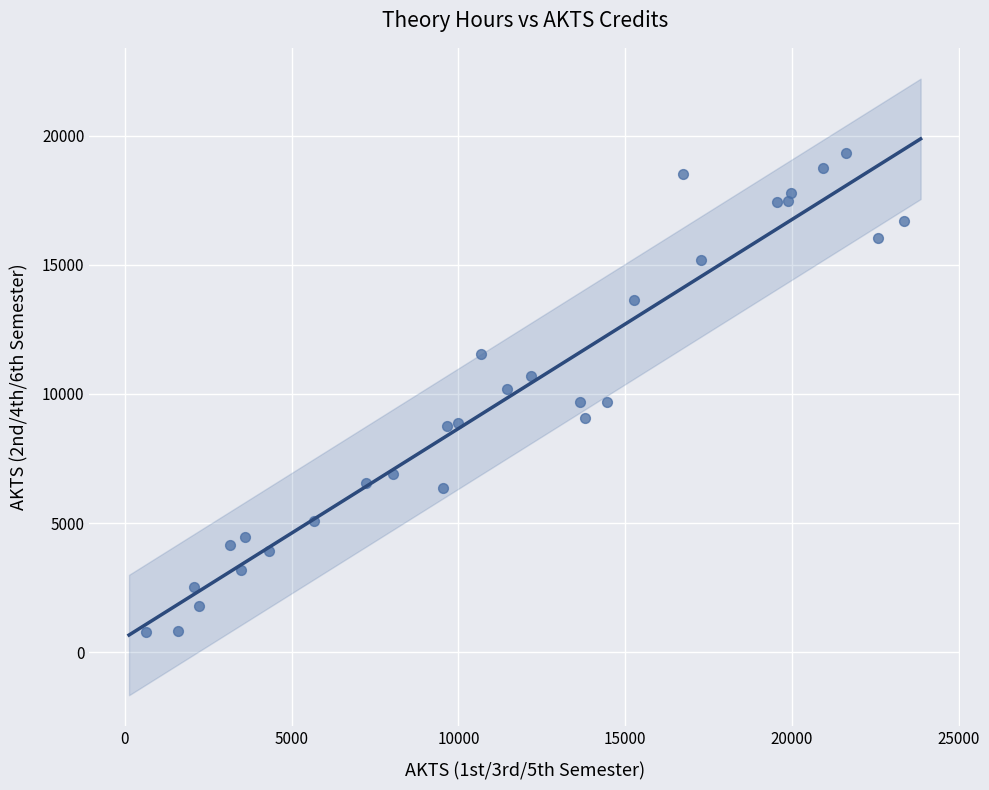

What is the range of X values (max minus min)?

22738